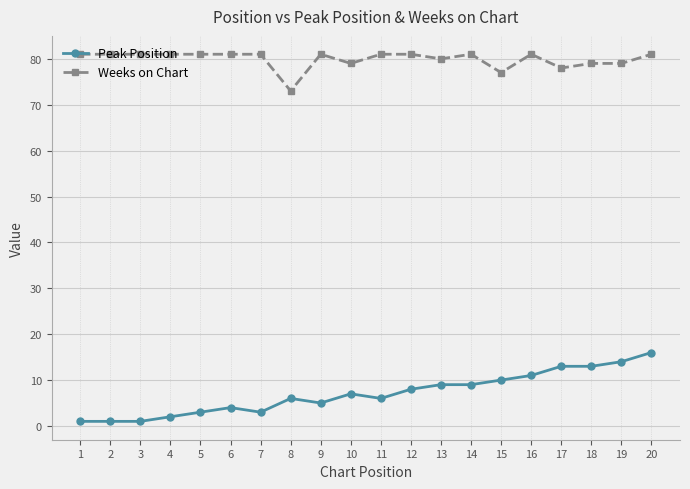

Is the value of Weeks on Chart at 10 greater than the value of Peak Position at 19?

Yes